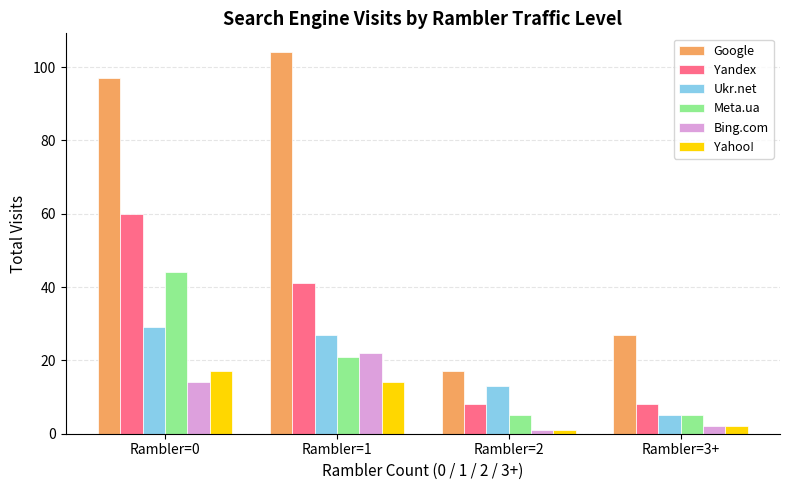

What is the spread (max minus min) of values at Rambler=2?

16